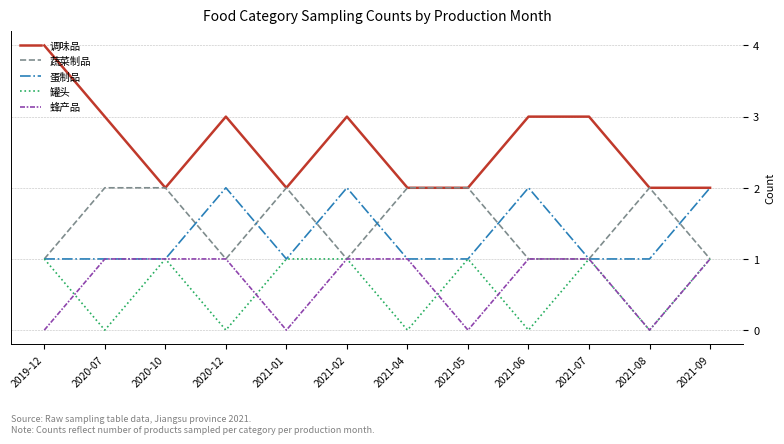

The value of 蔬菜制品 at 2021-02 is 1. True or false?

True